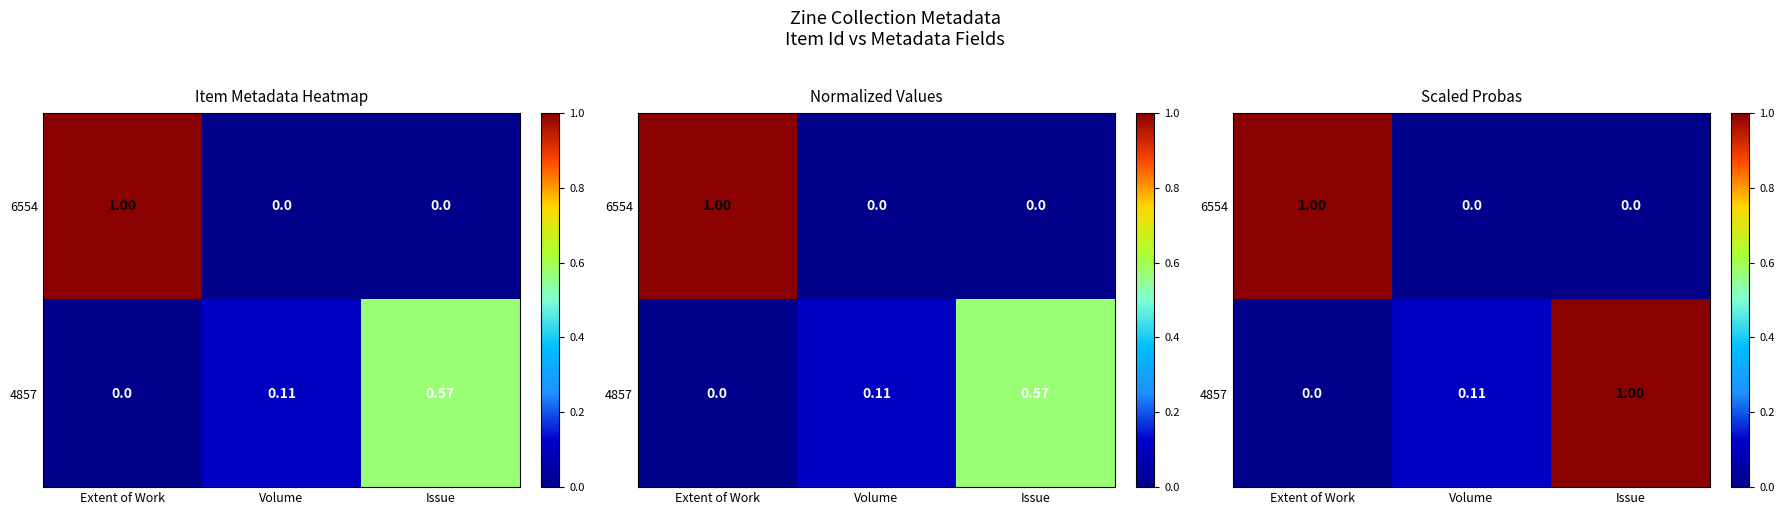

What is the total value across all series at Issue?

1.0